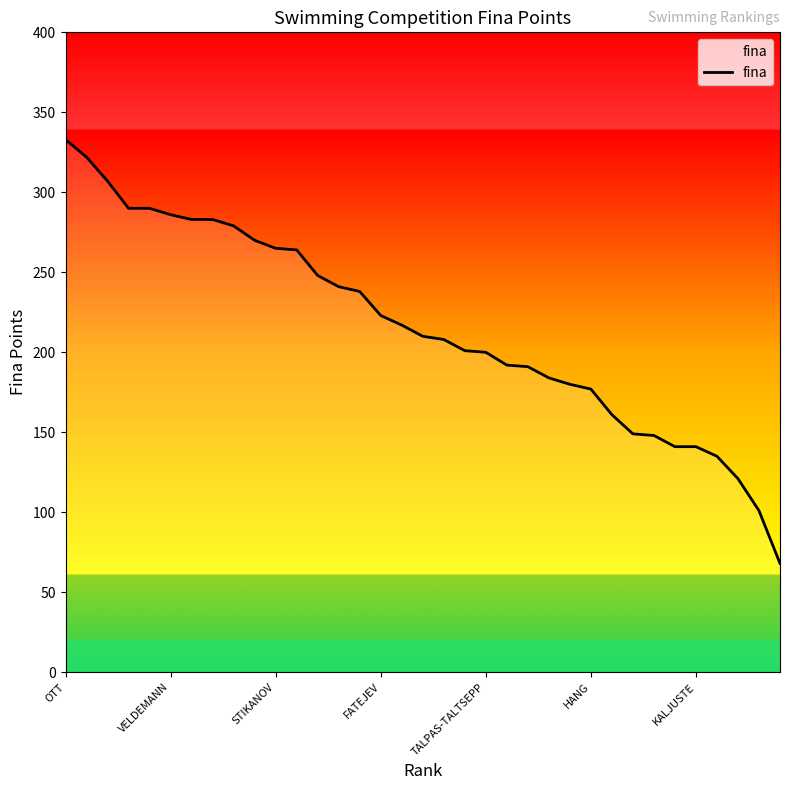

What is the maximum value shown in the chart?

333